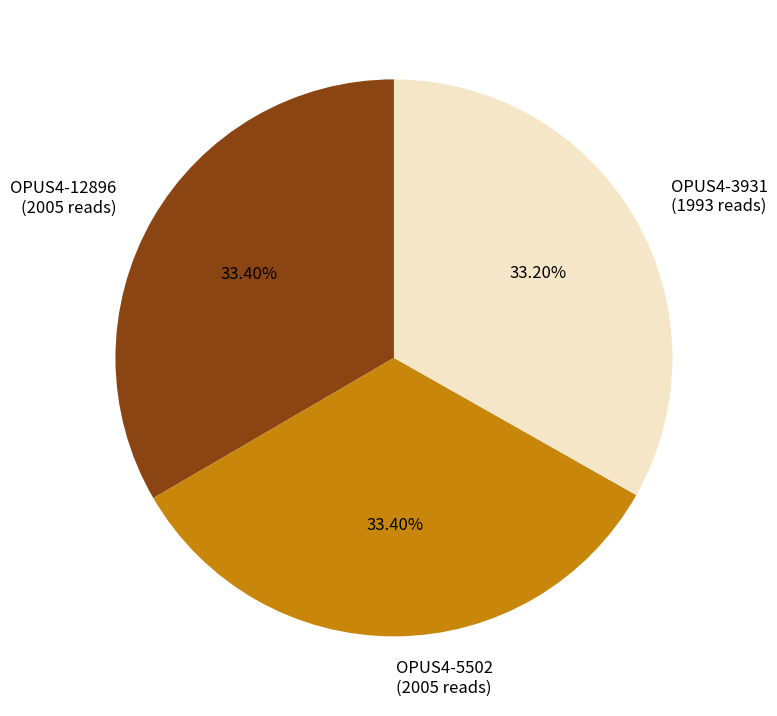

How much of the chart is everything except OPUS4-12896?

66.6%